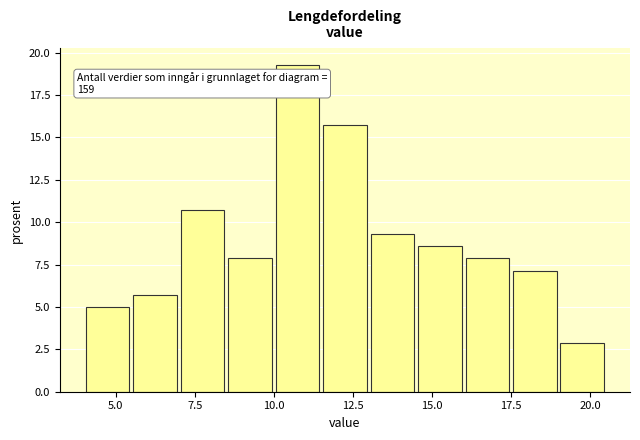

Read against the x-axis, roughly where is the centre of the tallest bar?

11.0